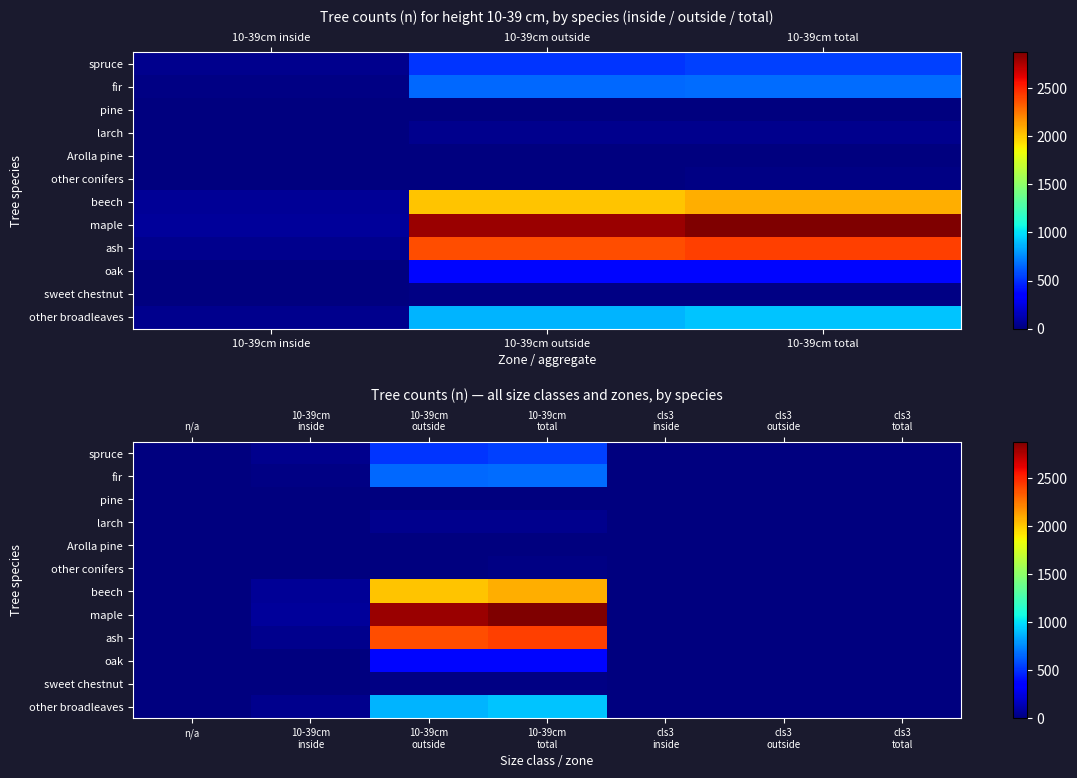

At 10-39cm inside, list the series in order from largest to smallest.

maple, beech, ash, other broadleaves, spruce, fir, other conifers, pine, larch, Arolla pine, oak, sweet chestnut